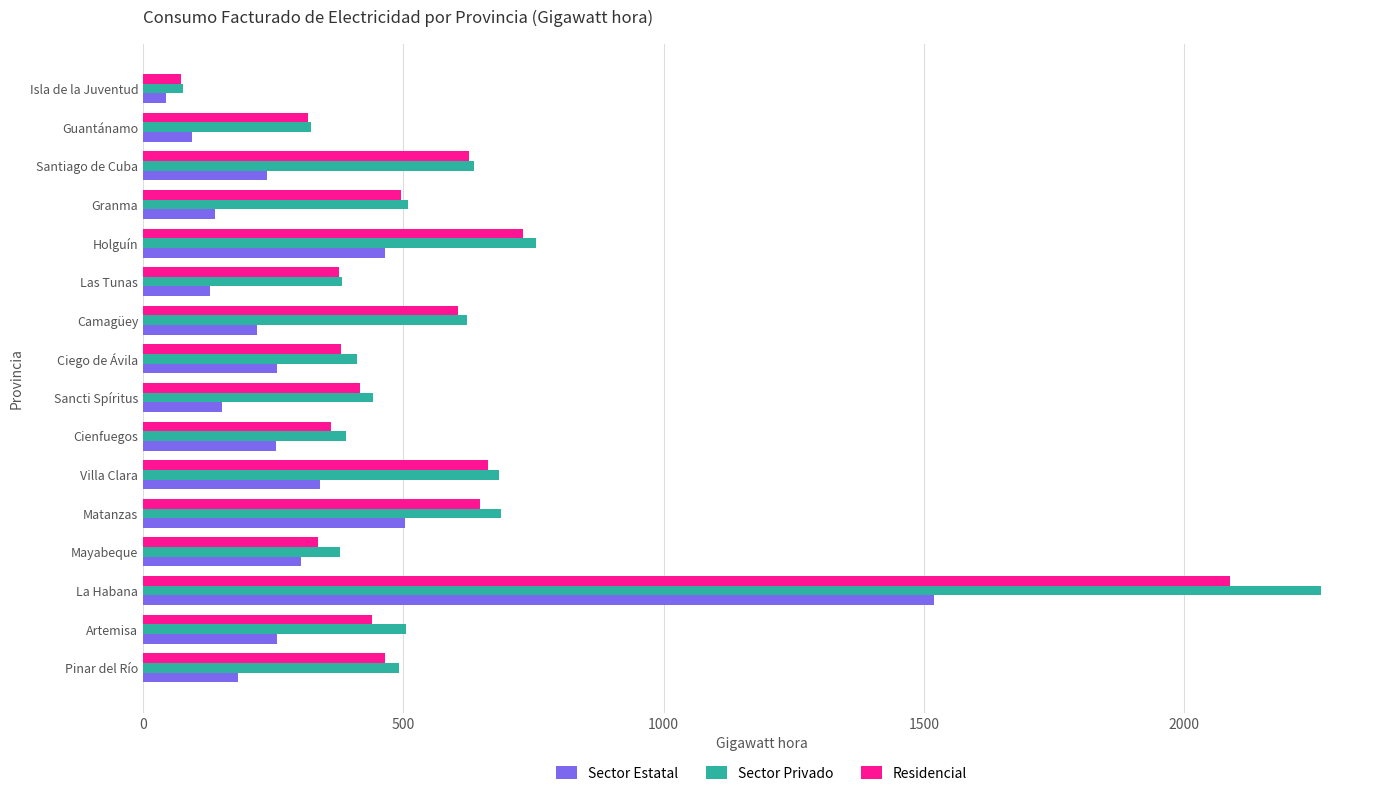

At which label is Residencial closest to 1079?

Holguín